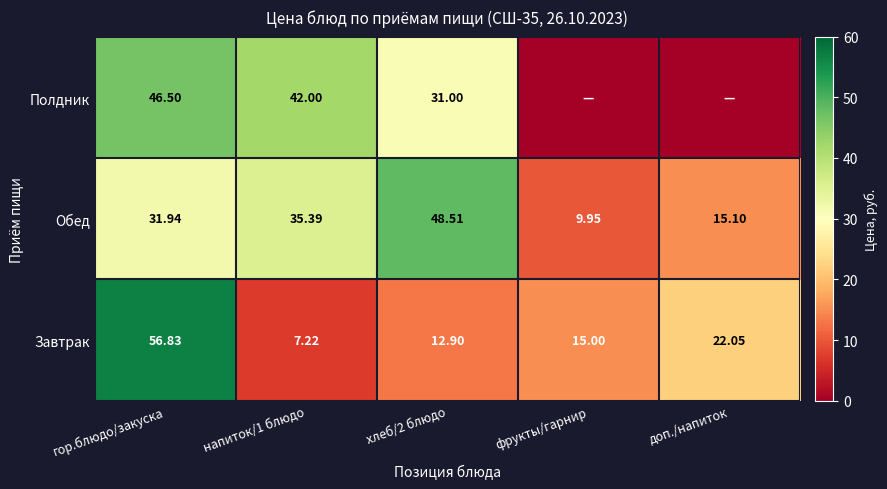

Is the value of Завтрак at напиток/1 блюдо greater than the value of Обед at фрукты/гарнир?

No